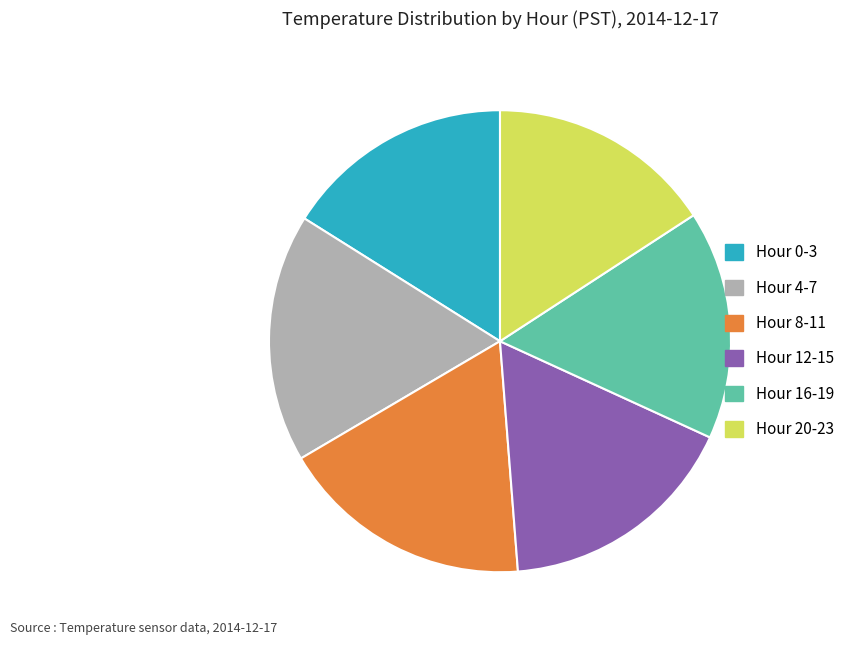

Do Hour 0-3 and Hour 12-15 together represent more than half of the pie?

No